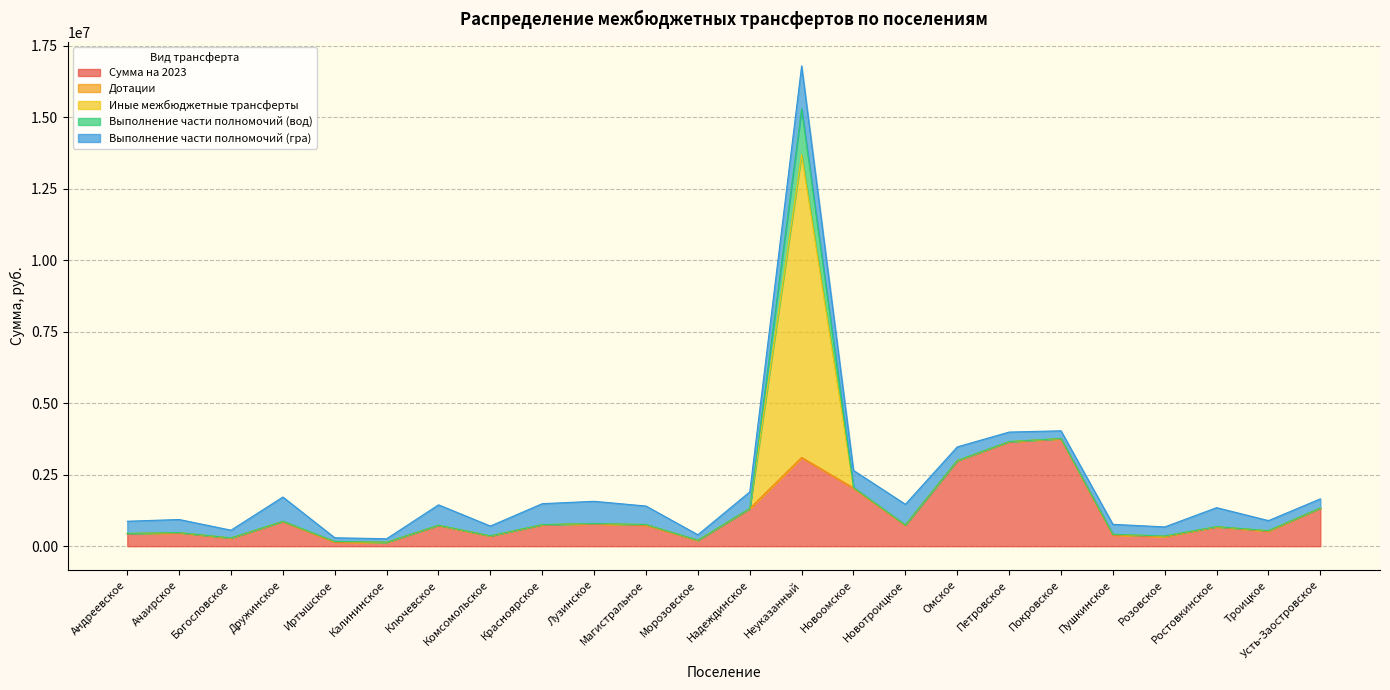

At Ачаирское, list the series in order from smallest to largest.

Дотации, Выполнение части полномочий (вод), Иные межбюджетные трансферты, Выполнение части полномочий (гра), Сумма на 2023